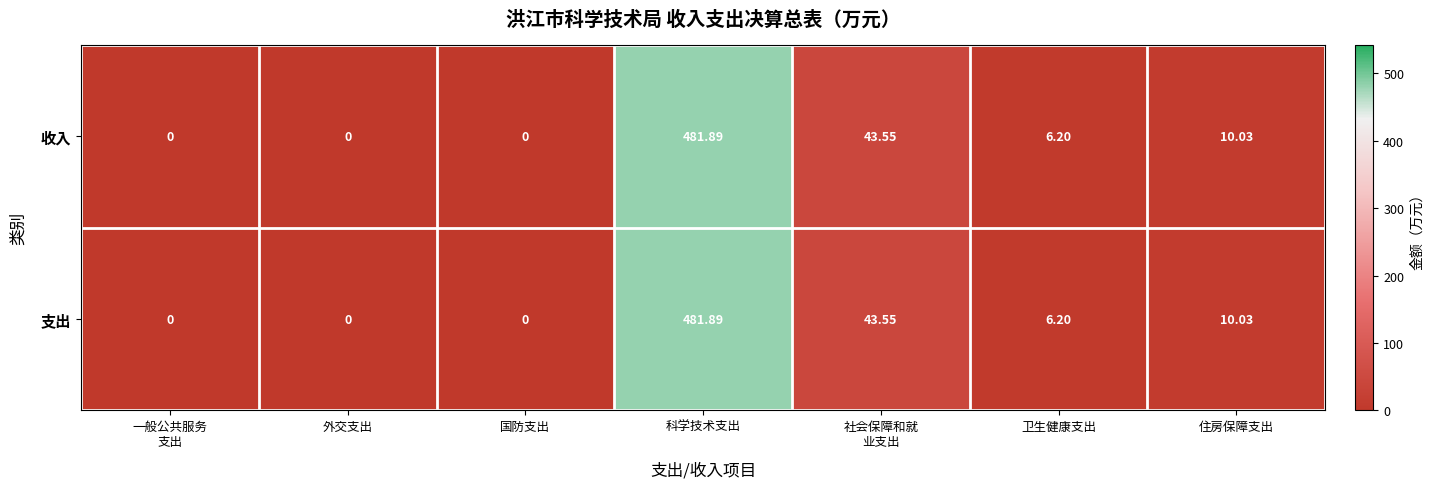

Where does the 支出 series first go above 6?

科学技术支出